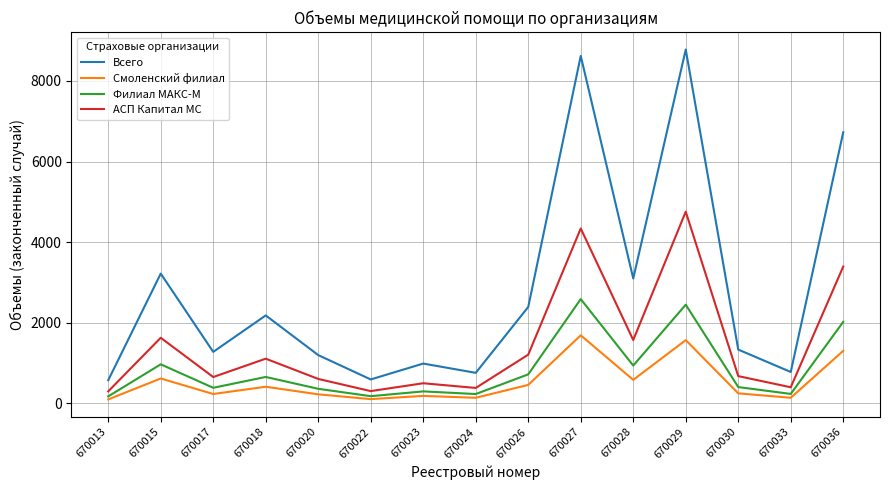

Which series has the widest spread of values?

Всего